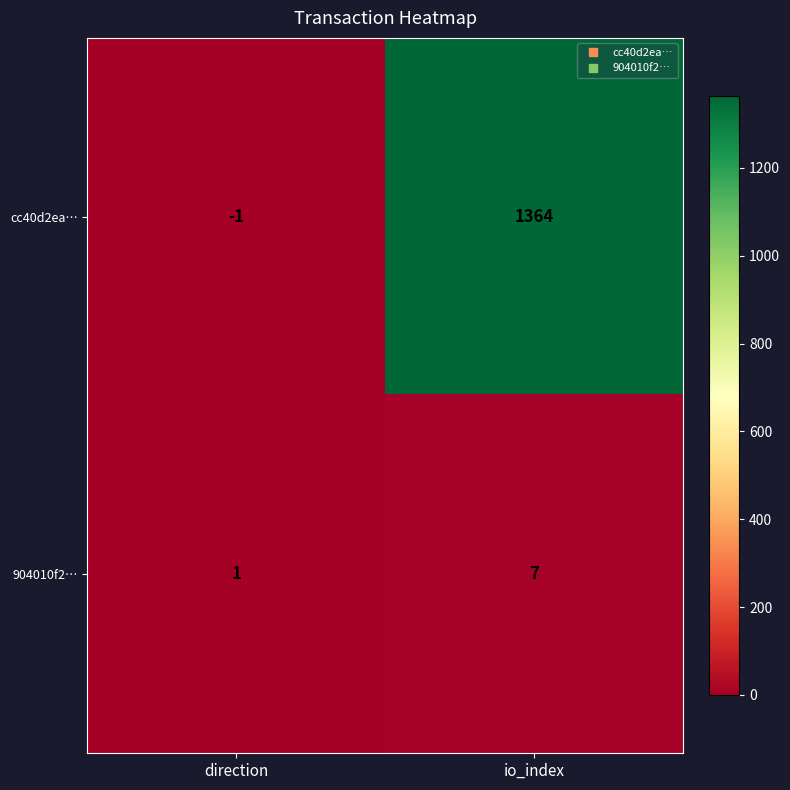

What is the sum of the 904010f2… values at direction and io_index?

8